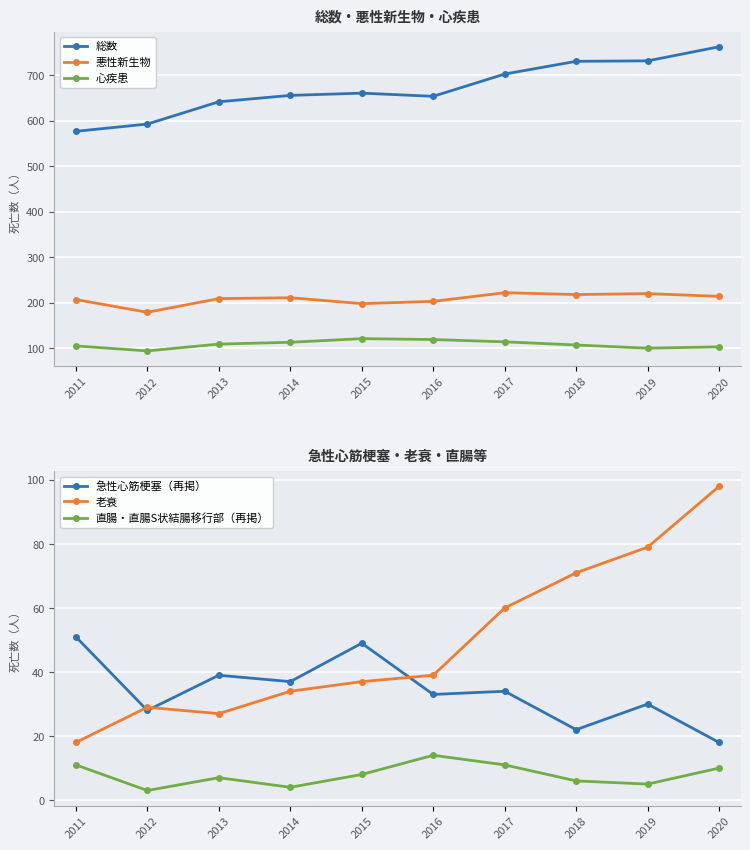

What is the difference between the second highest and second lowest values in the 老衰 series?

52